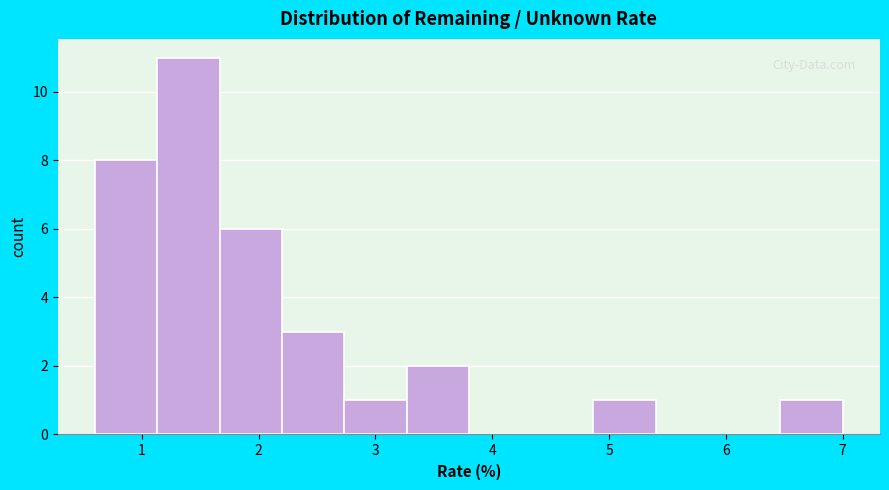

Which range on the x-axis has the tallest bar?

1.1 to 1.7